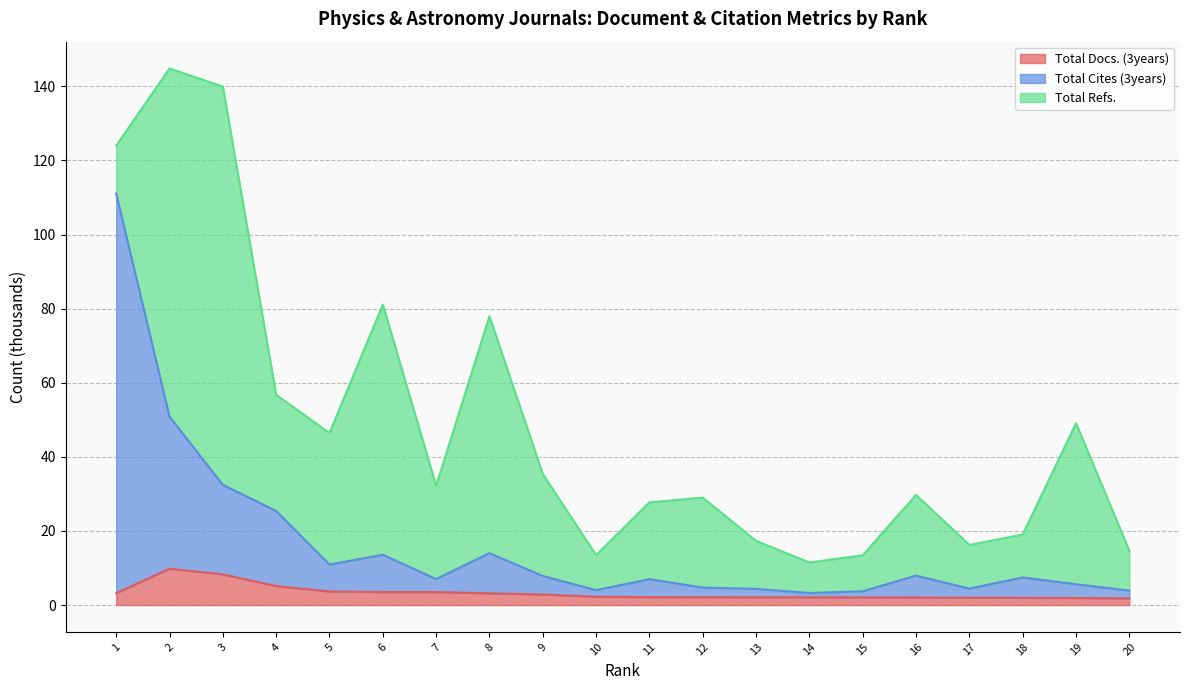

At which label does Total Docs. (3years) first exceed 2?

1